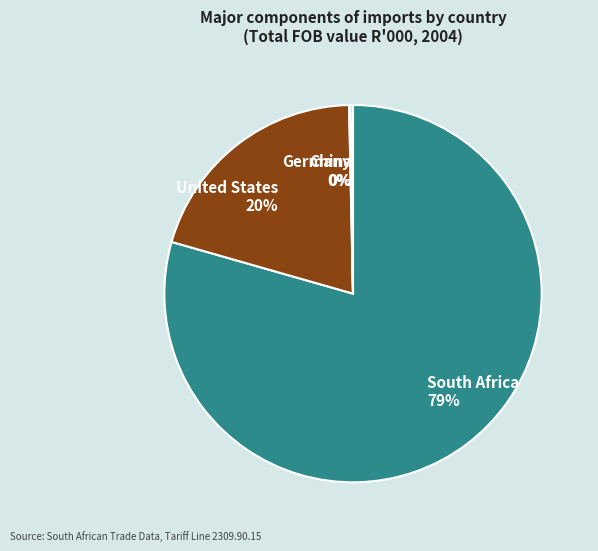

To the nearest percent, what is the average slice percentage?

25%